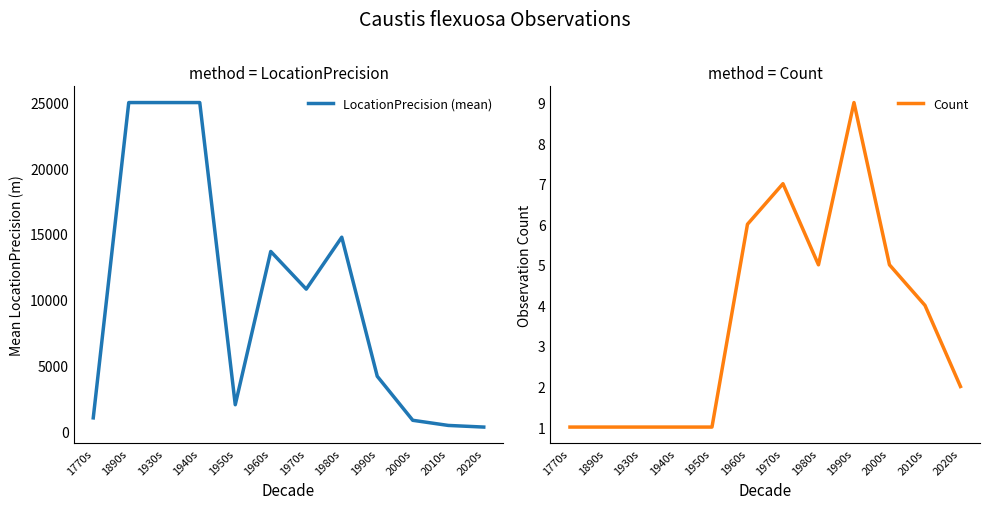

What is the average value of the Count series?

4